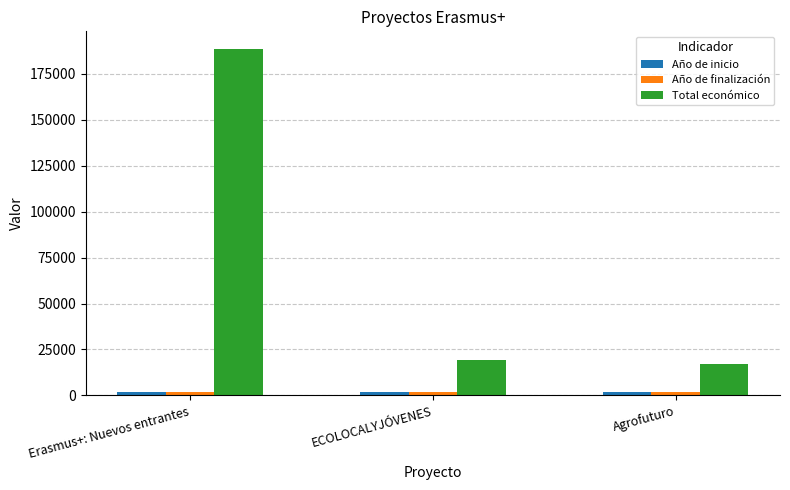

At which category is the sum across all series the highest?

Erasmus+: Nuevos entrantes